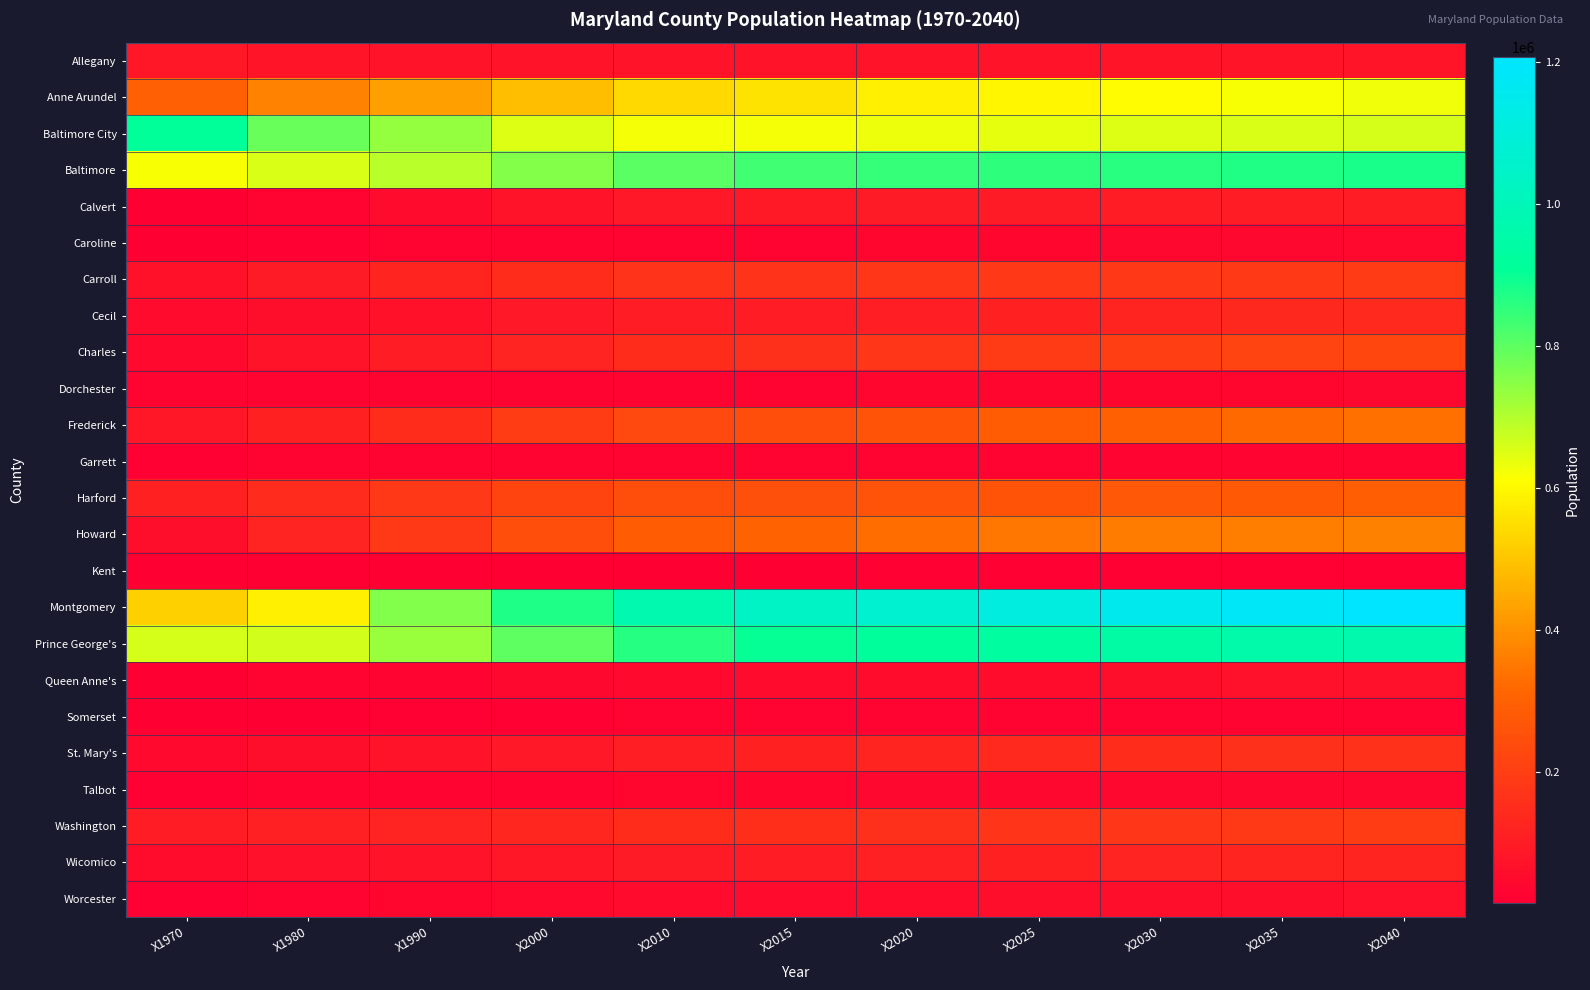

Rank the series at X2015 from lowest to highest value.

Kent, Somerset, Garrett, Dorchester, Caroline, Talbot, Queen Anne's, Worcester, Allegany, Calvert, Wicomico, Cecil, St. Mary's, Washington, Charles, Carroll, Frederick, Harford, Howard, Anne Arundel, Baltimore City, Baltimore, Prince George's, Montgomery